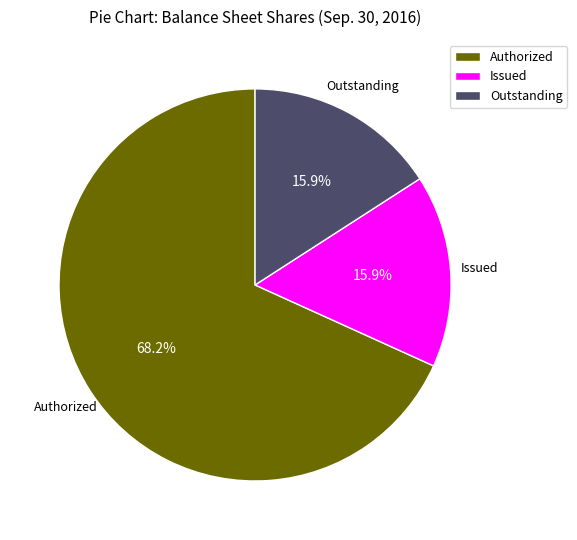

Which slice is the largest?

Authorized